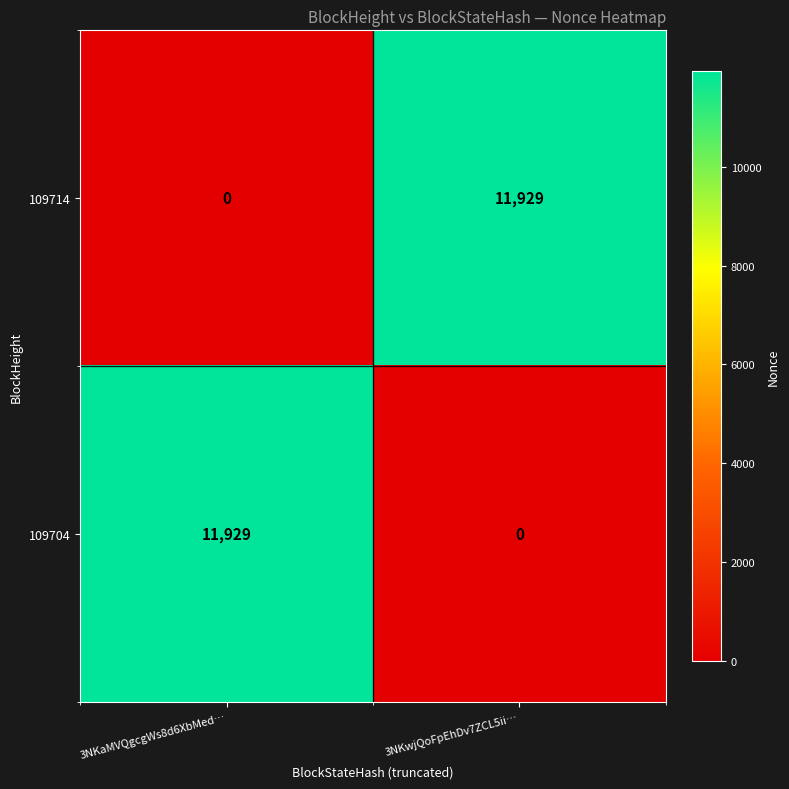

The 109704 series shows 3341 at 3NKaMVQgcgWs8d6XbMed…. True or false?

False